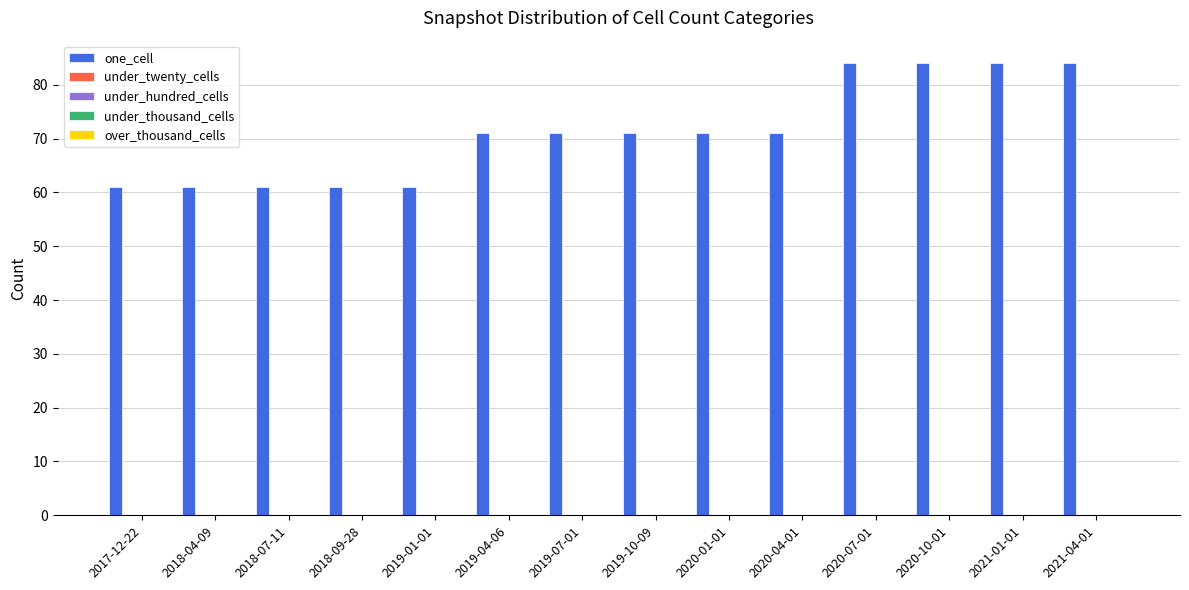

Are the bars grouped side by side (vs. stacked)?

No